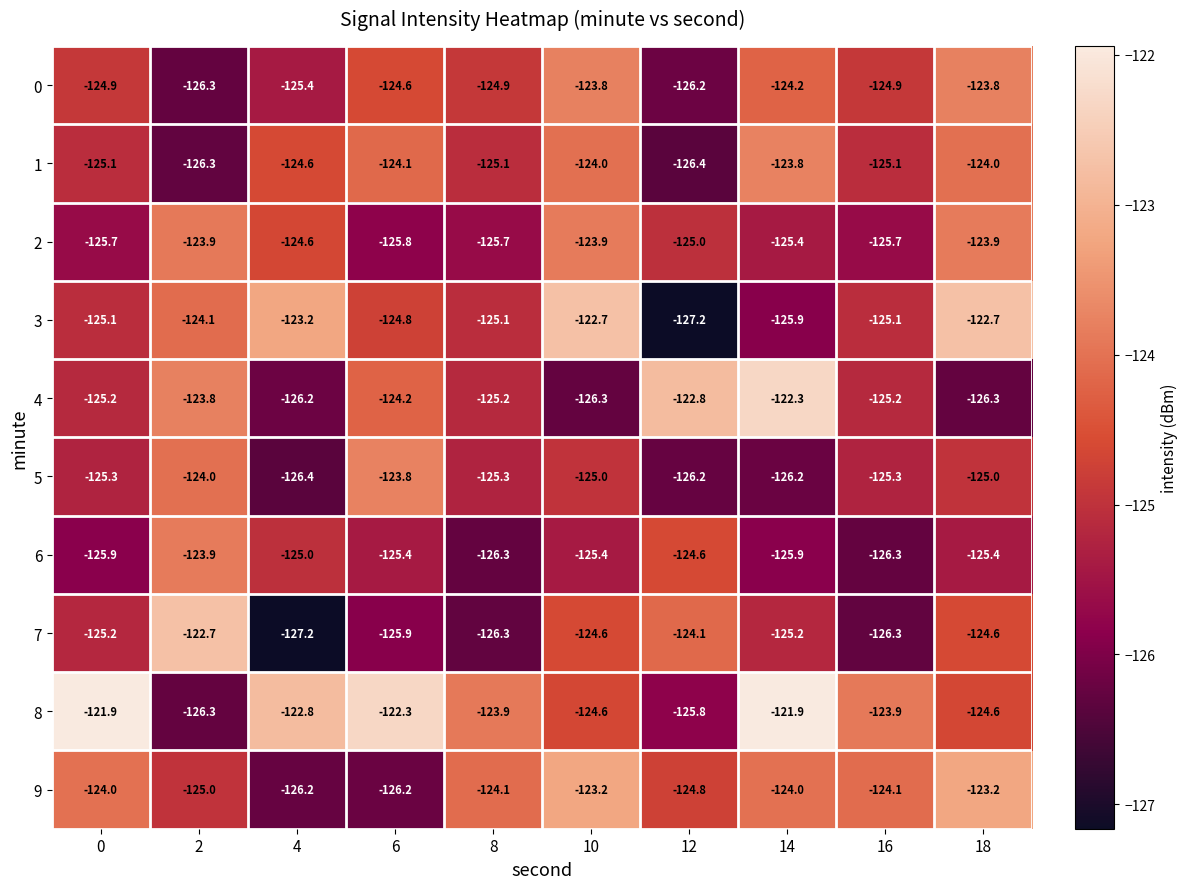

What is the sum of all 5 values?

-1252.5